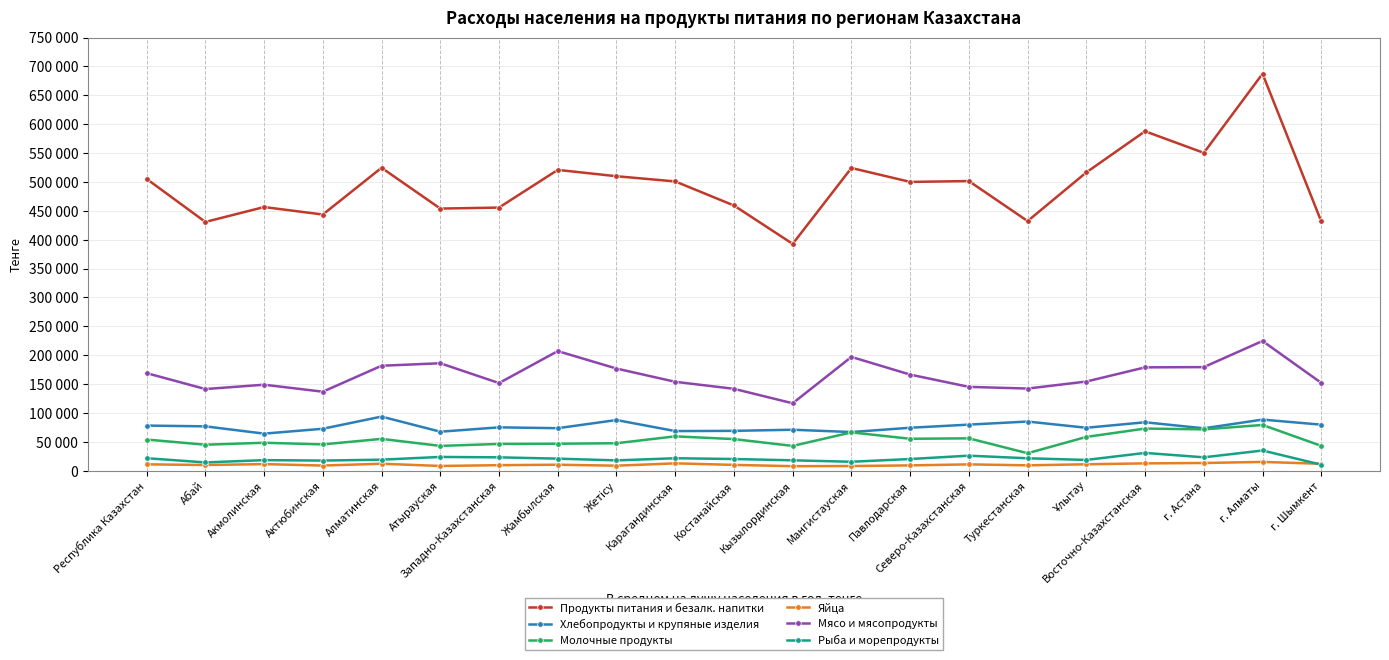

How many values in the Молочные продукты series are below 53912?

10